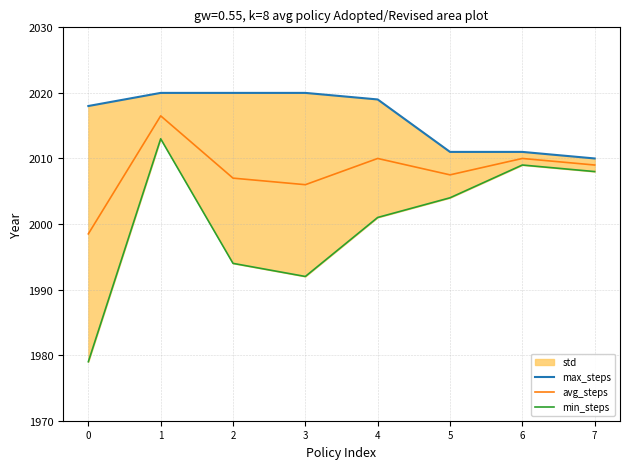

What is the value of the max_steps point at the 5th from the left?

2019.0